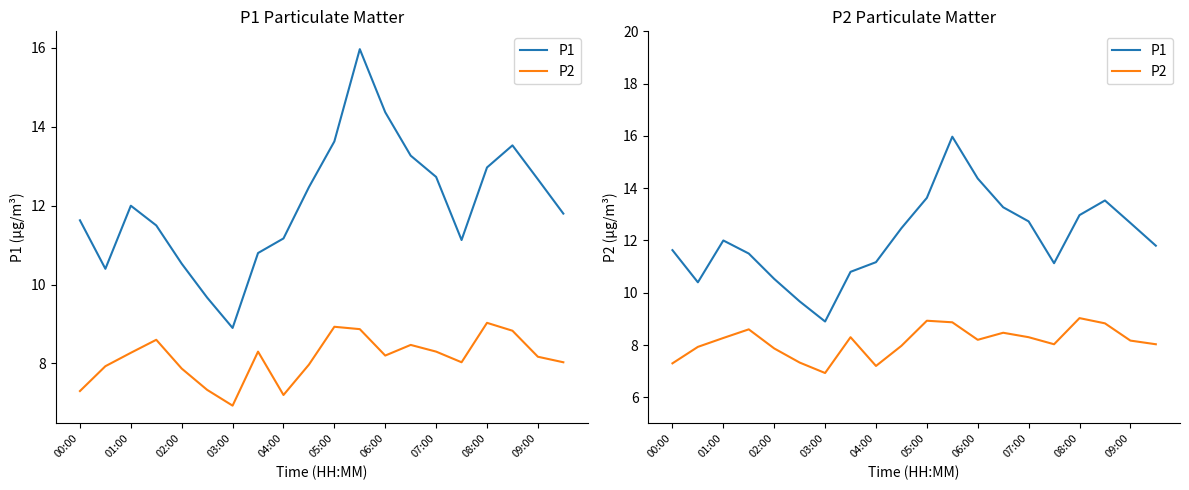

Reading left to right, extract all data points from this chart.

P1: 11.6	10.4	12.0	11.5	10.5	9.7	8.9	10.8	11.2	12.5	13.6	16.0	14.4	13.3	12.7	11.1	13.0	13.5	12.7	11.8
P2: 7.3	7.9	8.3	8.6	7.9	7.3	6.9	8.3	7.2	8.0	8.9	8.9	8.2	8.5	8.3	8.0	9.0	8.8	8.2	8.0